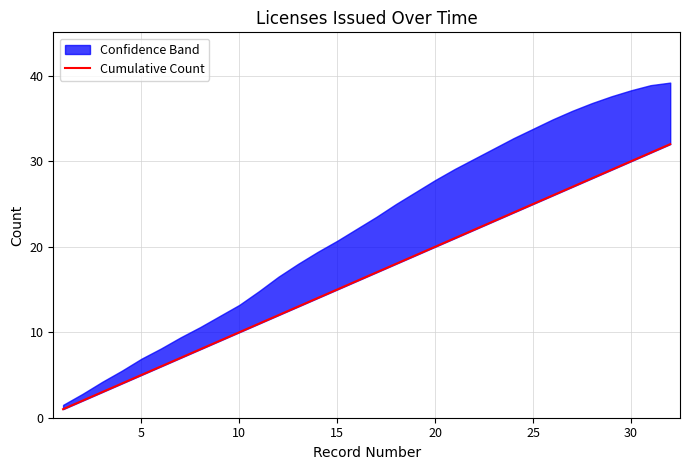

Does the chart display data point markers on the line(s)?

No